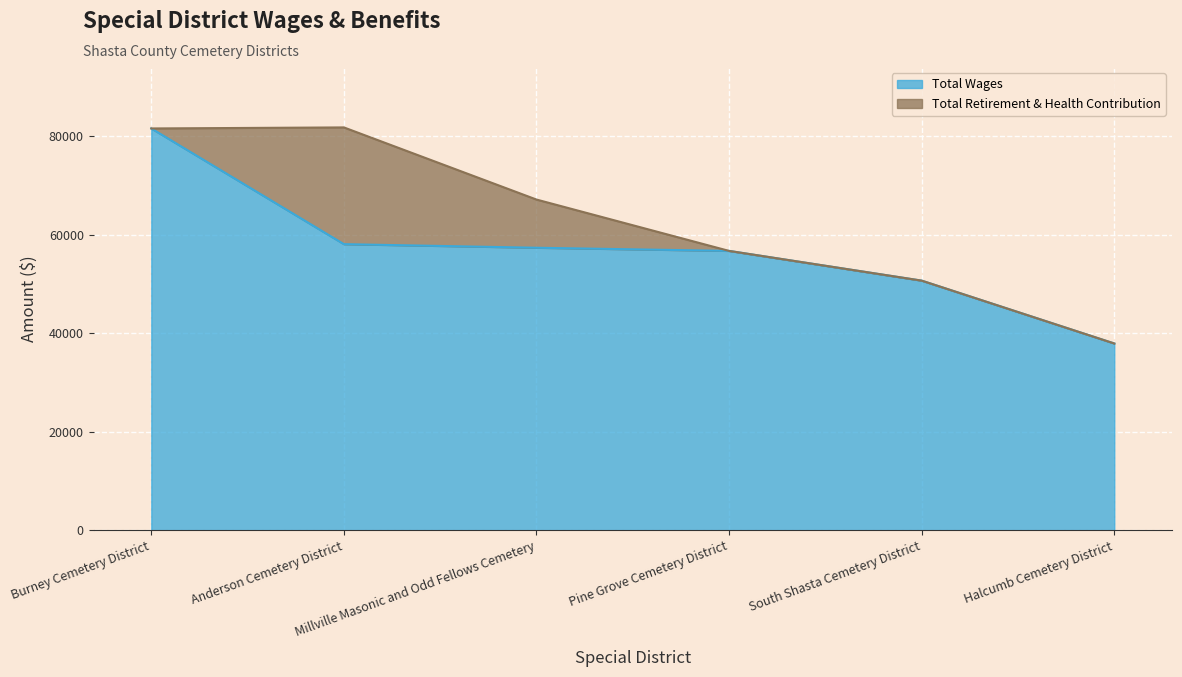

What is the difference between the values at Millville Masonic and Odd Fellows Cemetery and Pine Grove Cemetery District?

640